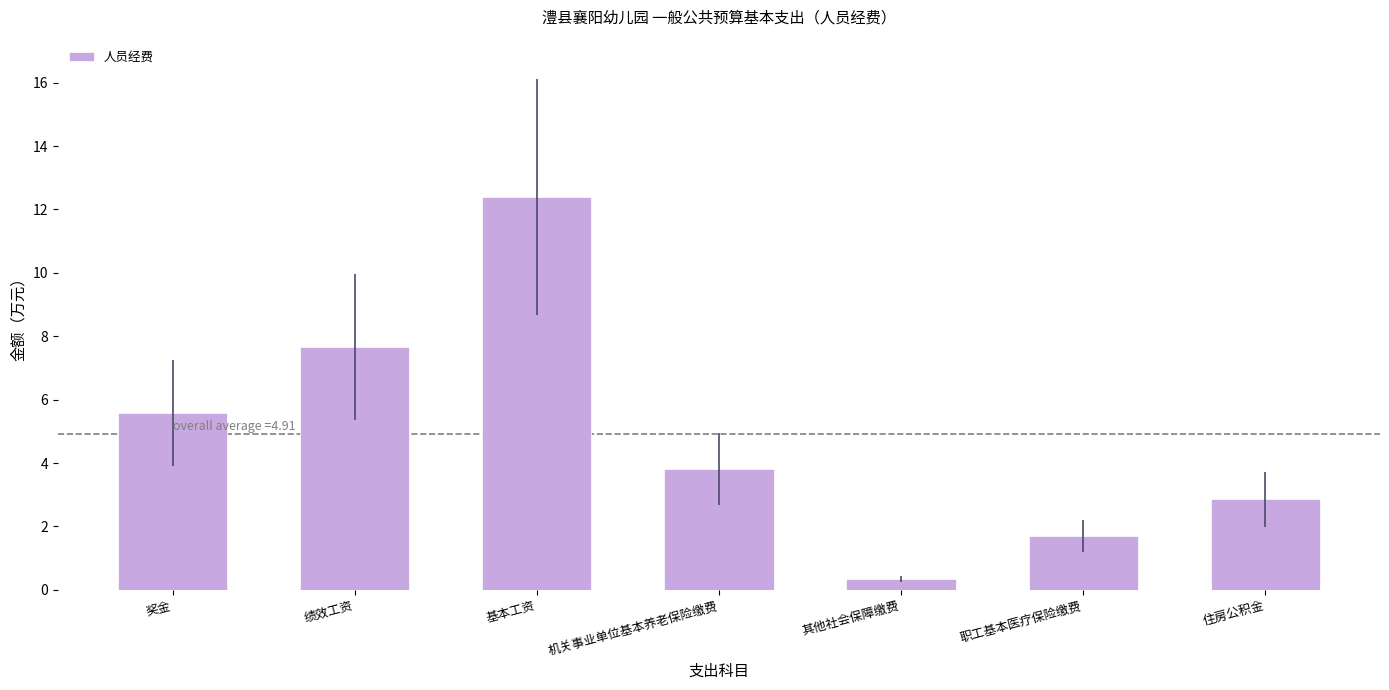

What is the change in value from 奖金 to 基本工资?

+6.8